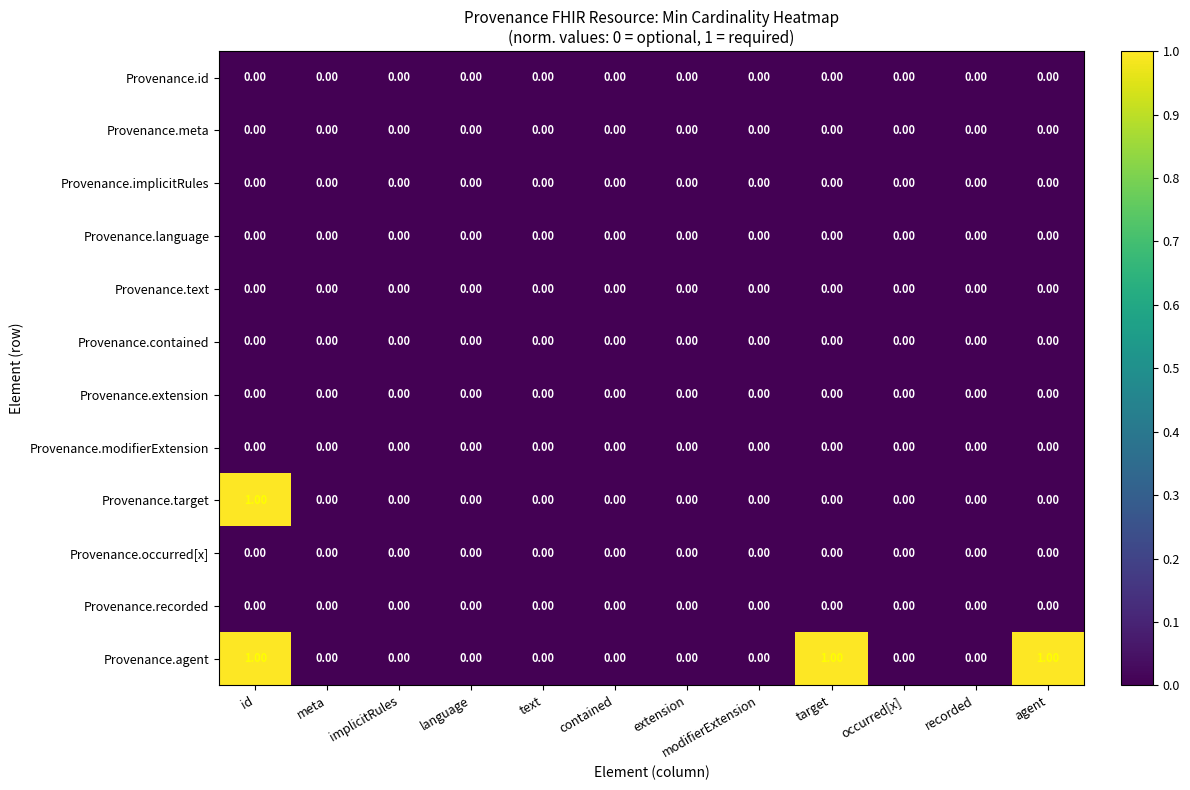

Which series has the largest total across all categories?

Provenance.agent